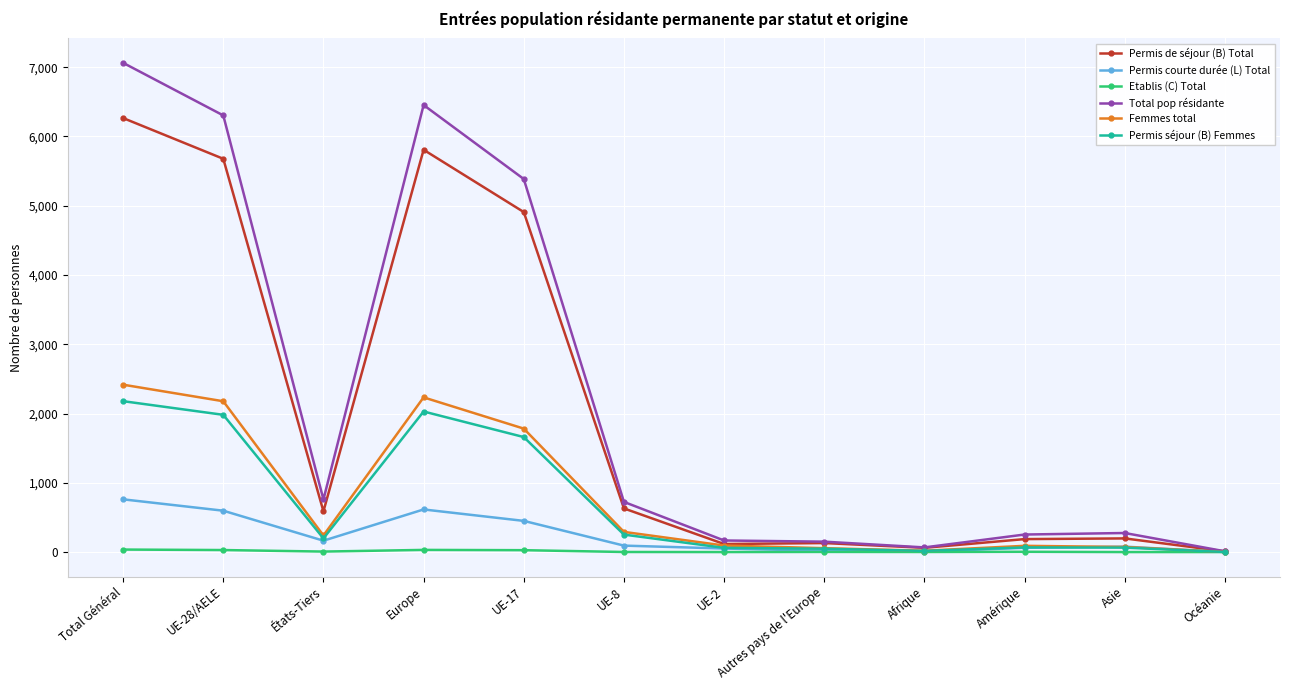

What is the label of the 10th point from the left?

Amérique